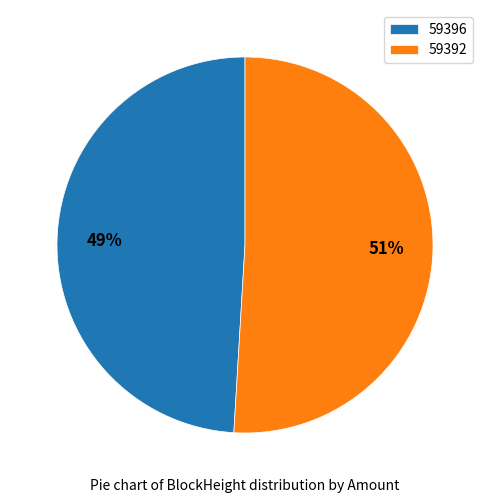

What is the ratio of the value at 59392 to the value at 59396?

1.0